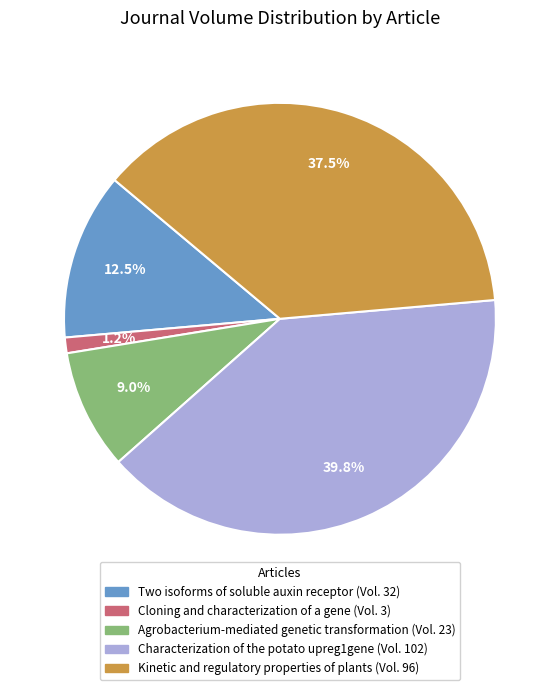

How many segments does this pie chart have?

5